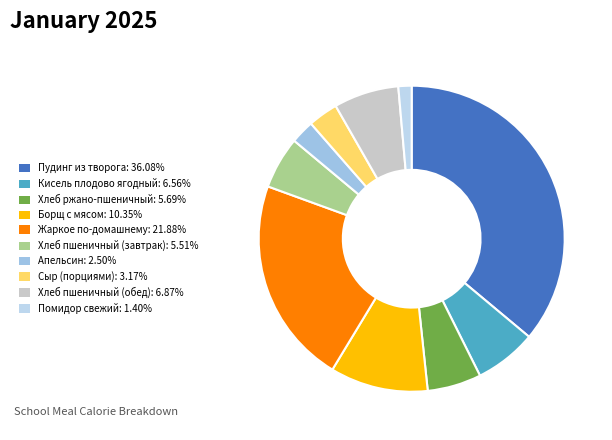

To the nearest percent, what is the combined percentage of Хлеб пшеничный (завтрак) and Помидор свежий?

7%